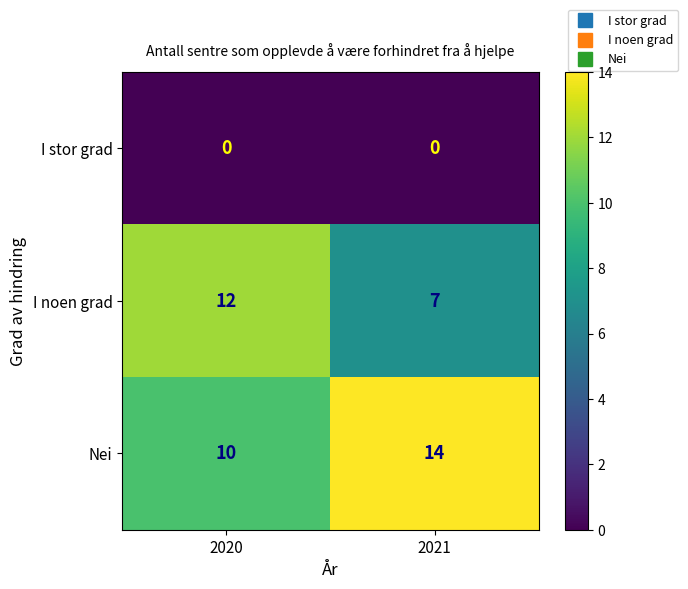

What is the total value across all series at 2021?

21